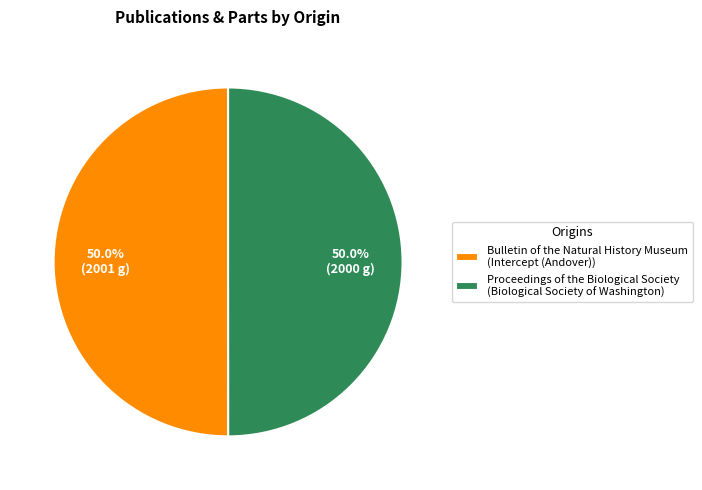

What is the ratio of the value at Proceedings of the Biological Society (Biological Society of Washington) to the value at Bulletin of the Natural History Museum (Intercept (Andover))?

1.0